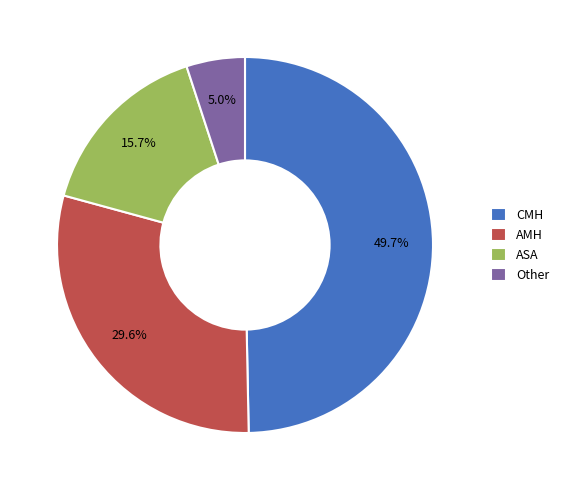

Does AMH account for over 50% of the chart?

No